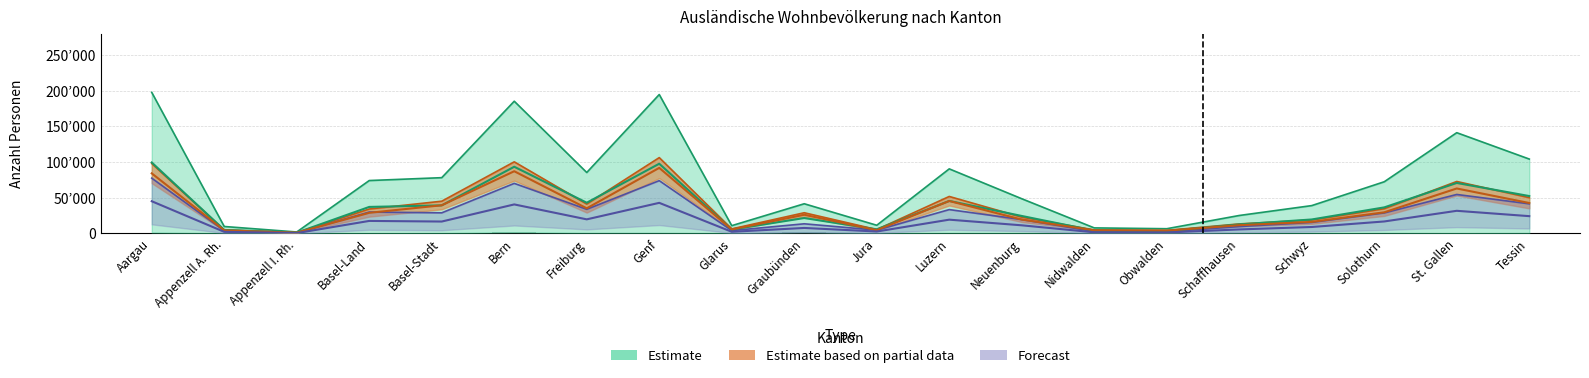

What is the label of the 18th bar from the left?

Solothurn